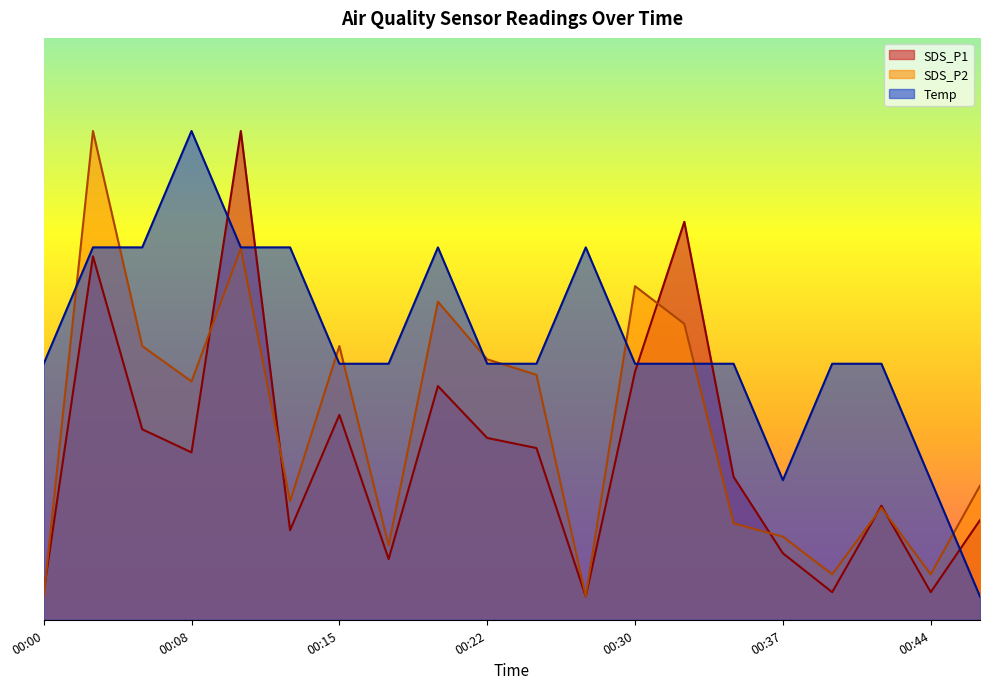

How many data points in SDS_P1 are less than 1?

9